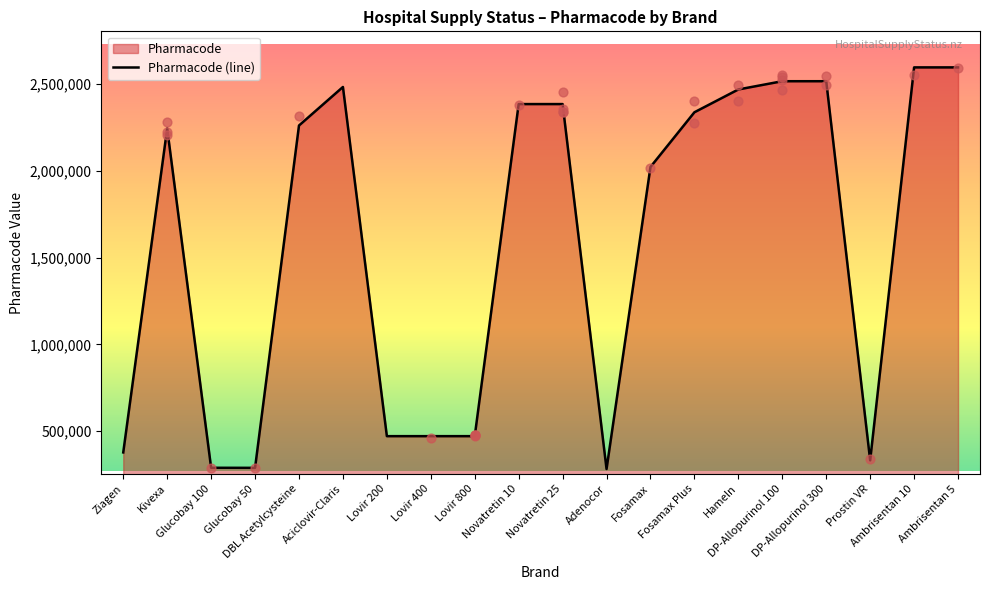

Between Kivexa and Adenocor, which is larger?

Kivexa